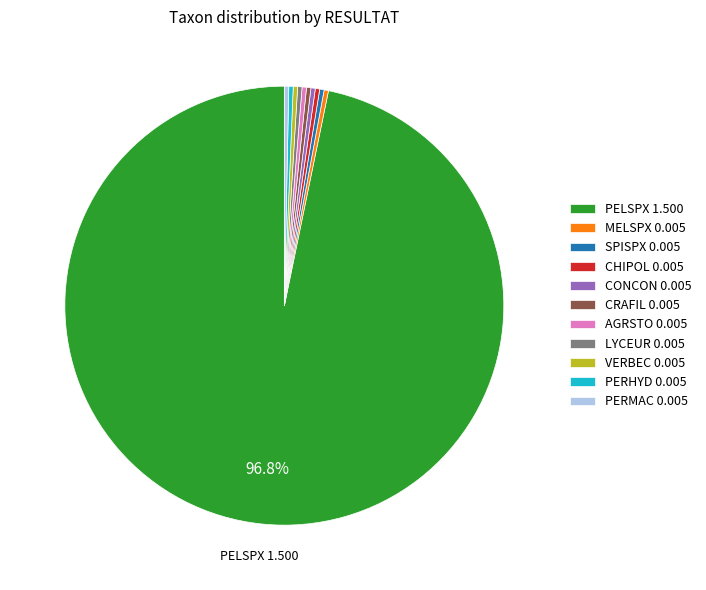

Is there a majority slice in this chart?

Yes